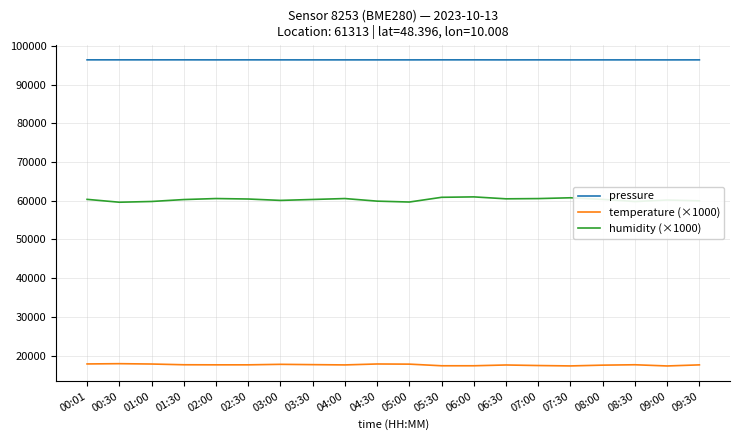

What is the average value of the humidity (×1000) series?

60266.0